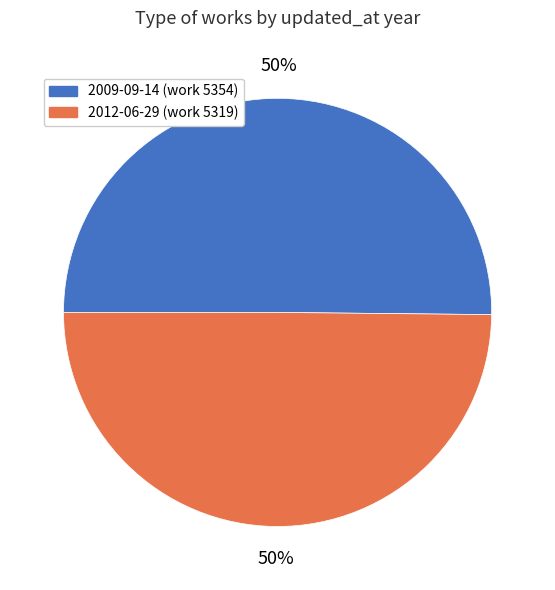

Combined, do 2012-06-29 and 2009-09-14 account for over 50%?

Yes